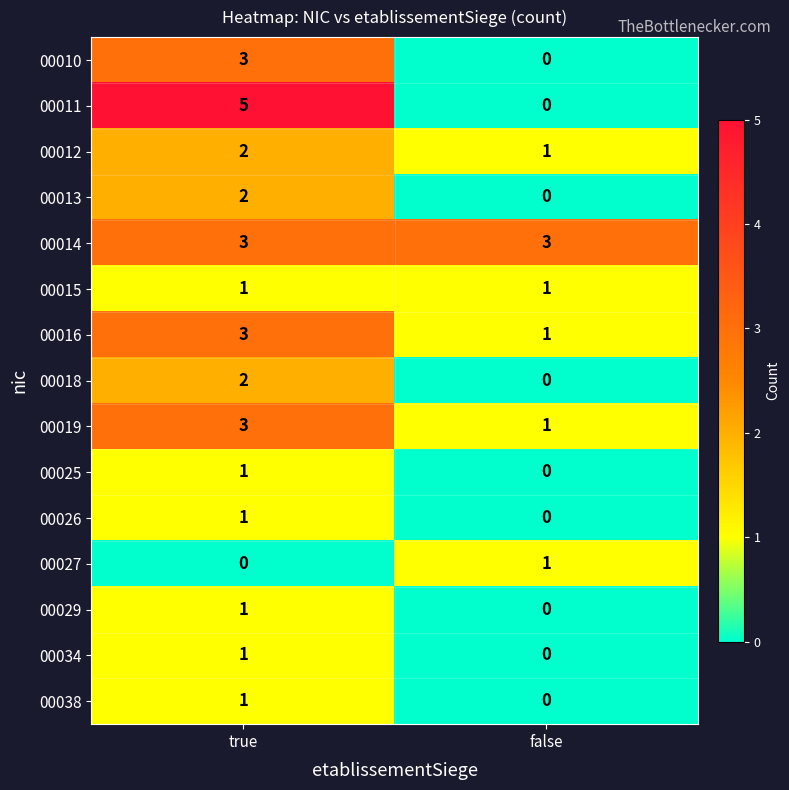

List the labels in order of 00016 value, smallest first.

false, true